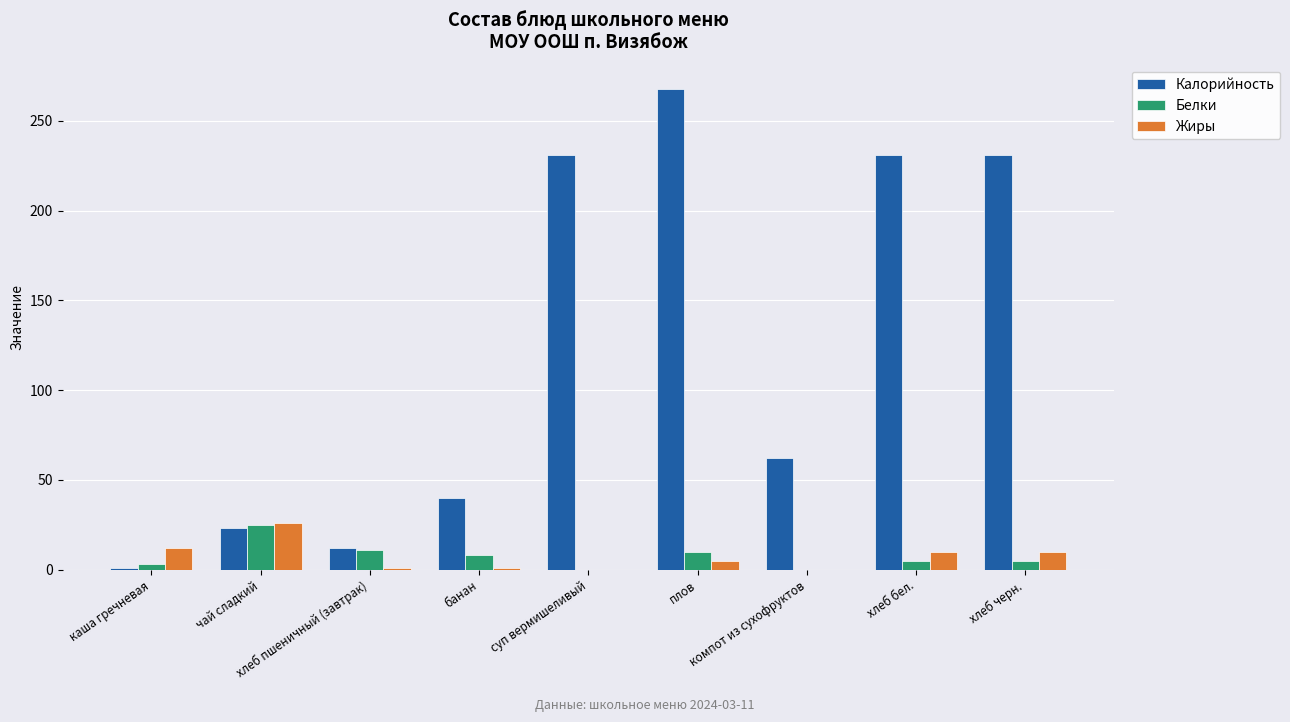

Does the chart contain stacked bars?

No